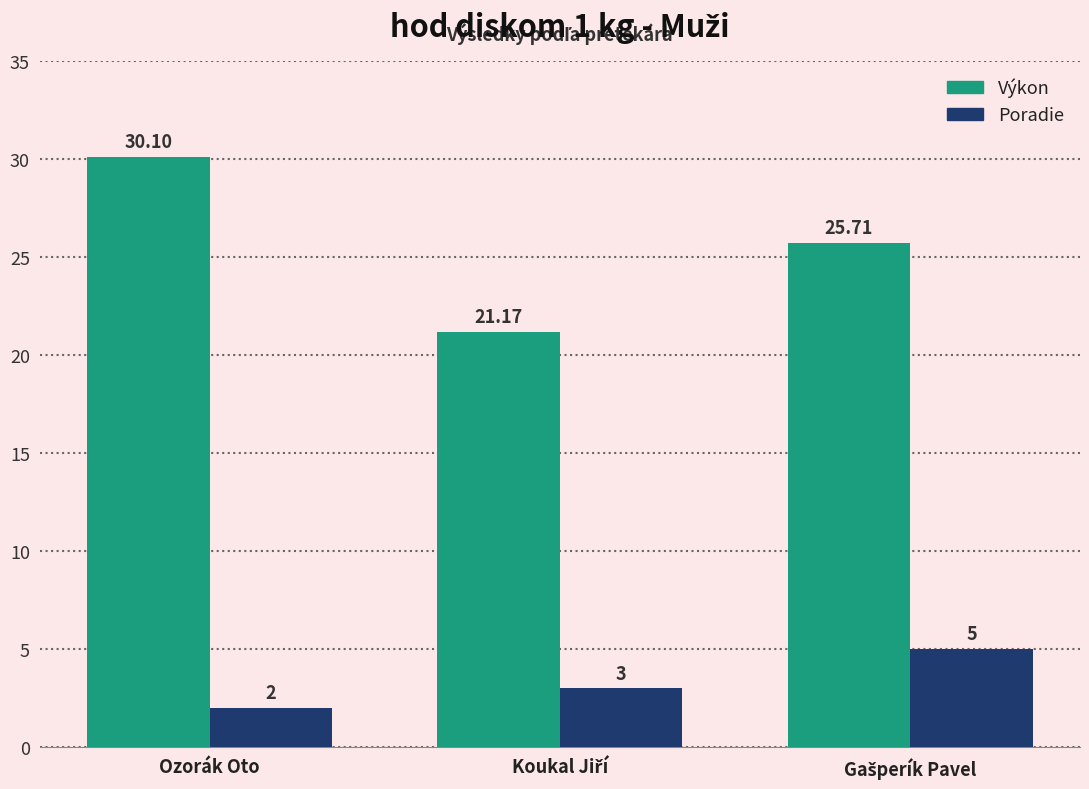

What is the difference between the maximum and minimum values in the Poradie series?

3.0